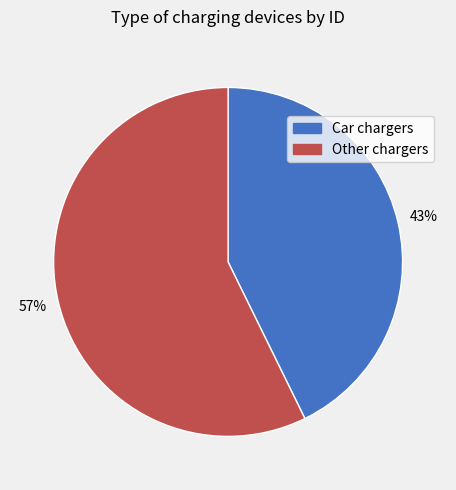

Count the number of slices in the pie.

2